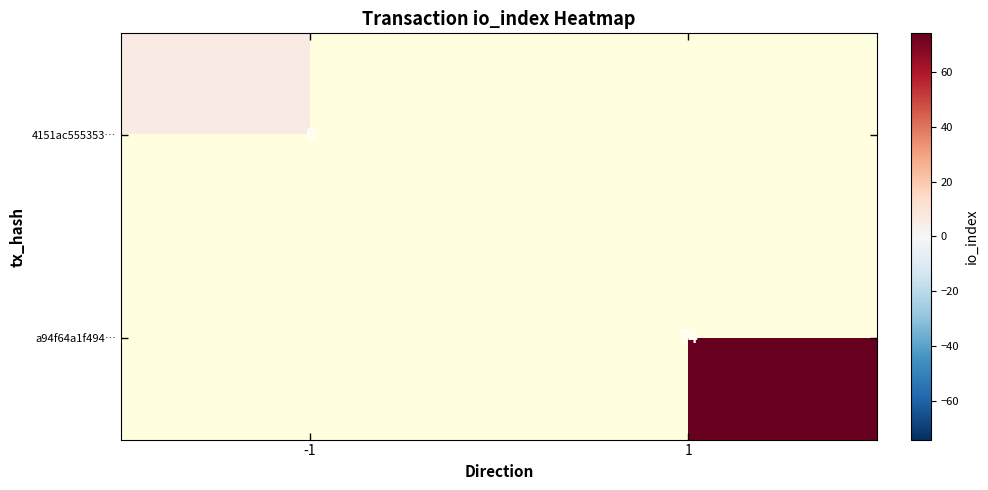

How many values in 4151ac555353… are above zero?

1